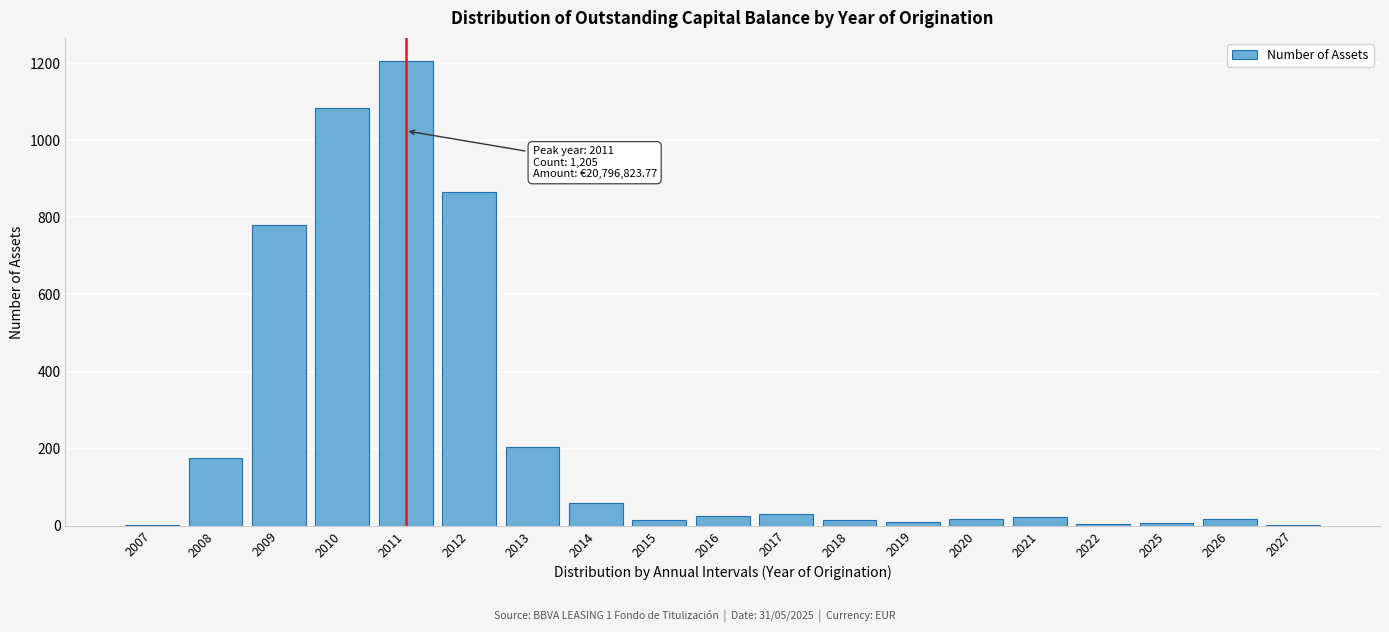

At which label is the value closest to 603?

2009